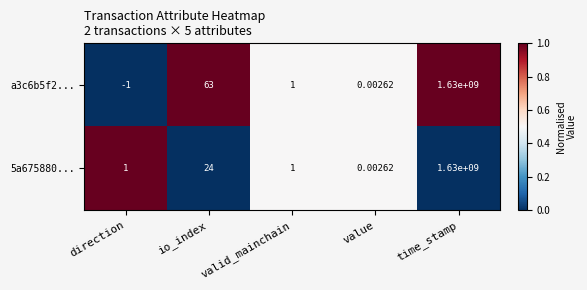

Where is a3c6b5f2... nearest to the value 814999999?

io_index